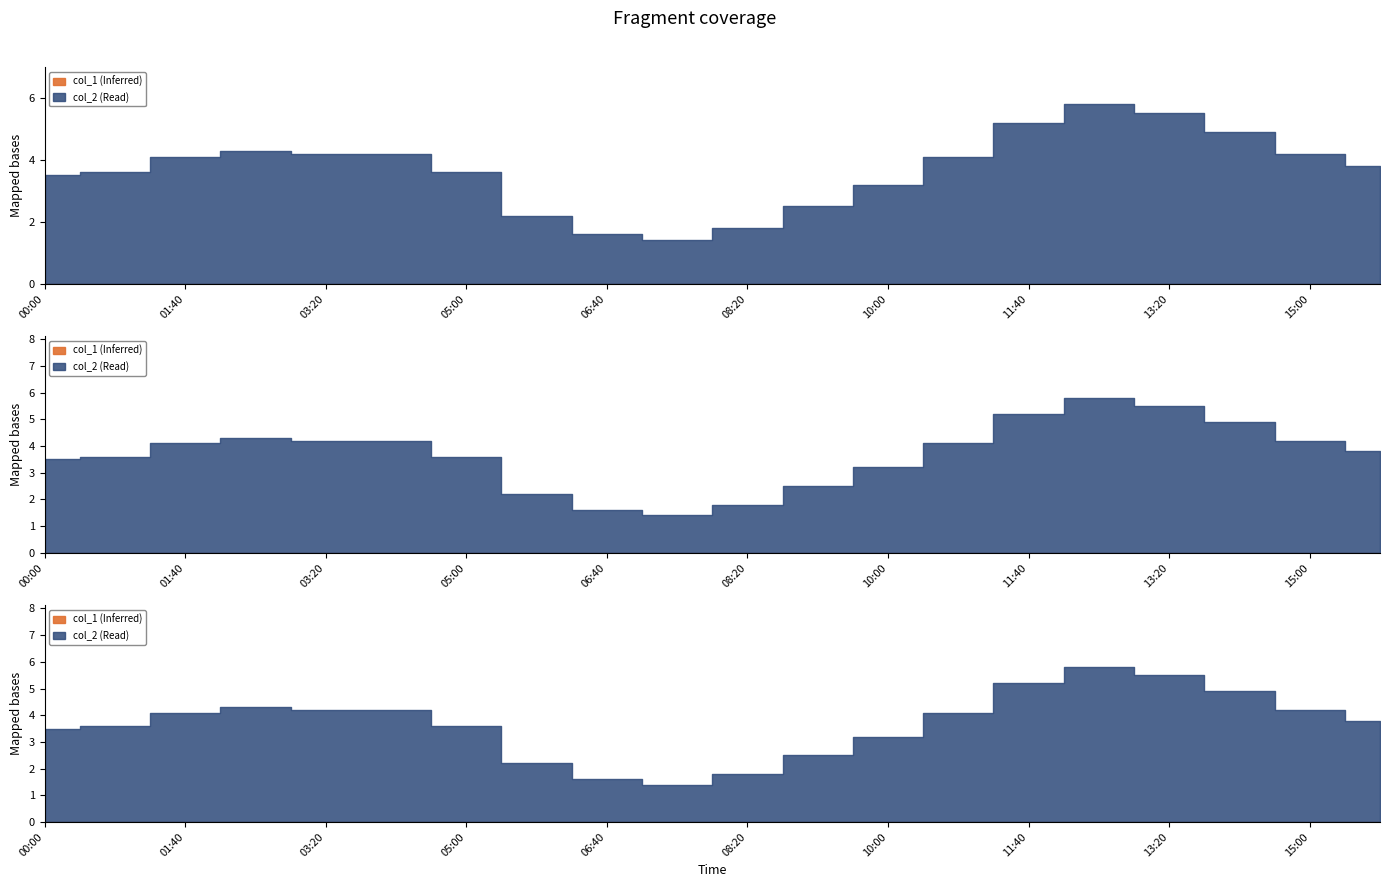

How many series are shown in this chart?

2